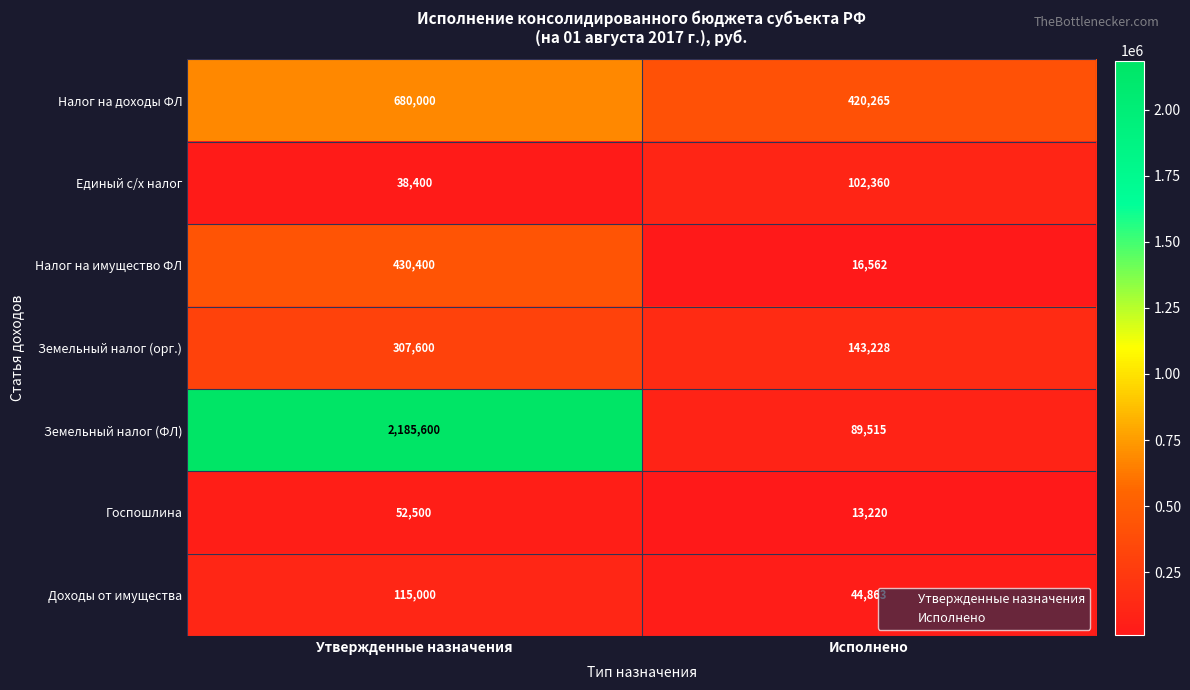

The value of Налог на имущество ФЛ at Исполнено is 16562. True or false?

True